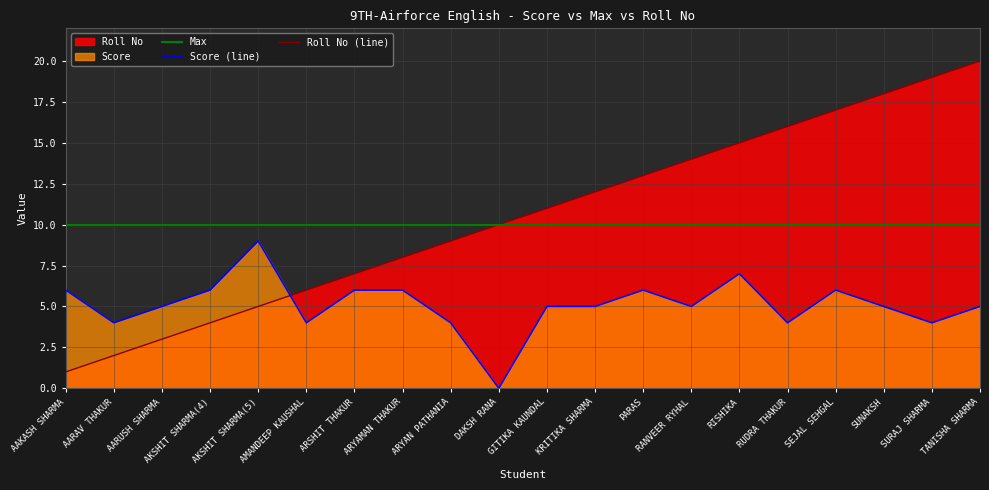

List the series in order of their peak value, lowest first.

Score (line), Max, Roll No (line)